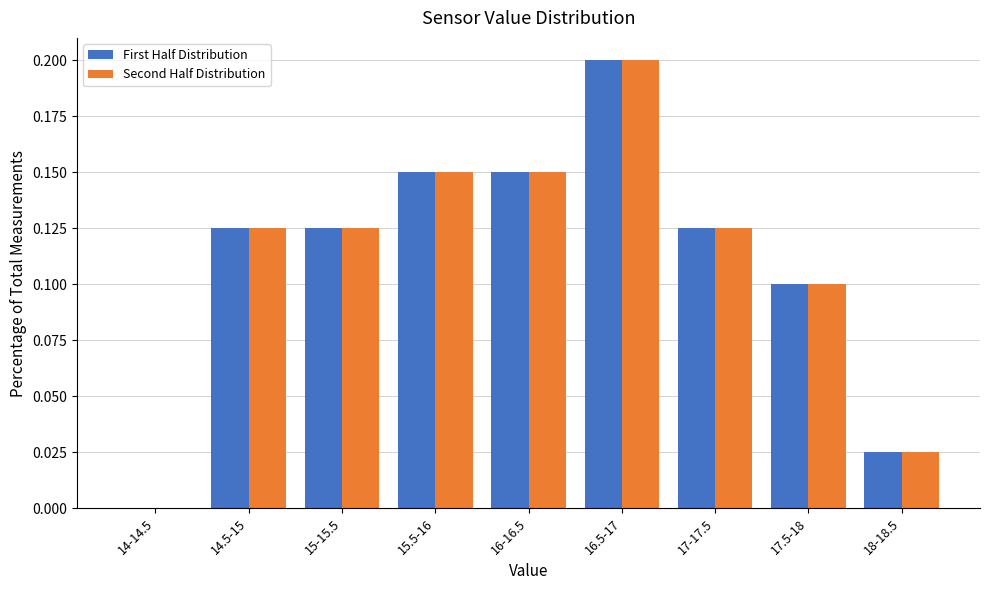

At which label does Second Half Distribution reach its peak?

16.5-17